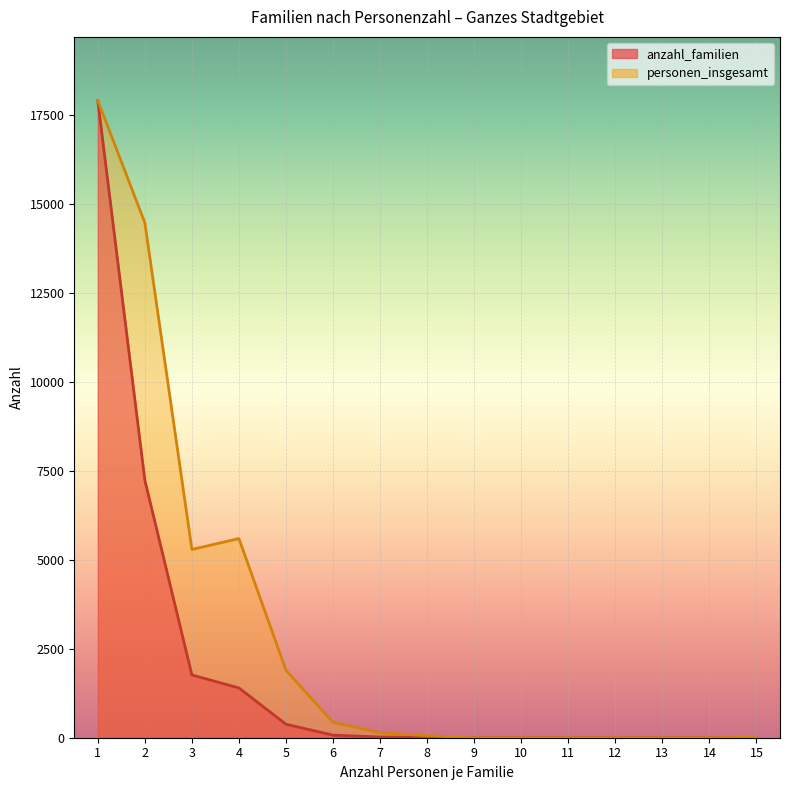

True or false: personen_insgesamt and anzahl_familien cross at least once.

False